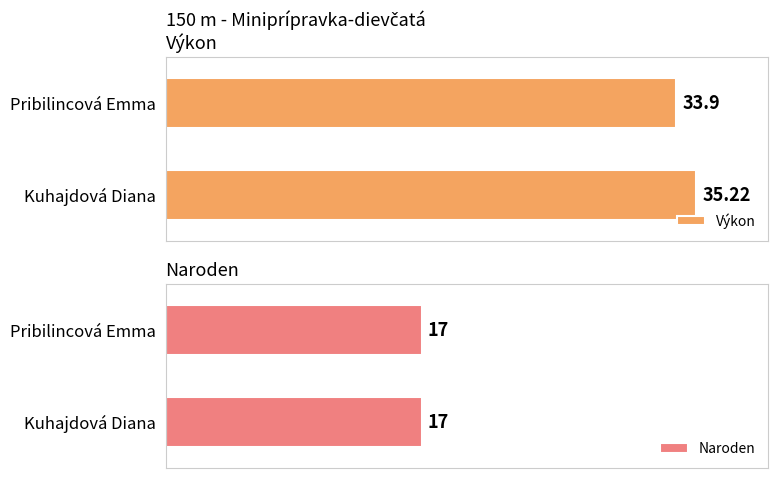

Which category has the highest value in the Výkon series?

Kuhajdová Diana